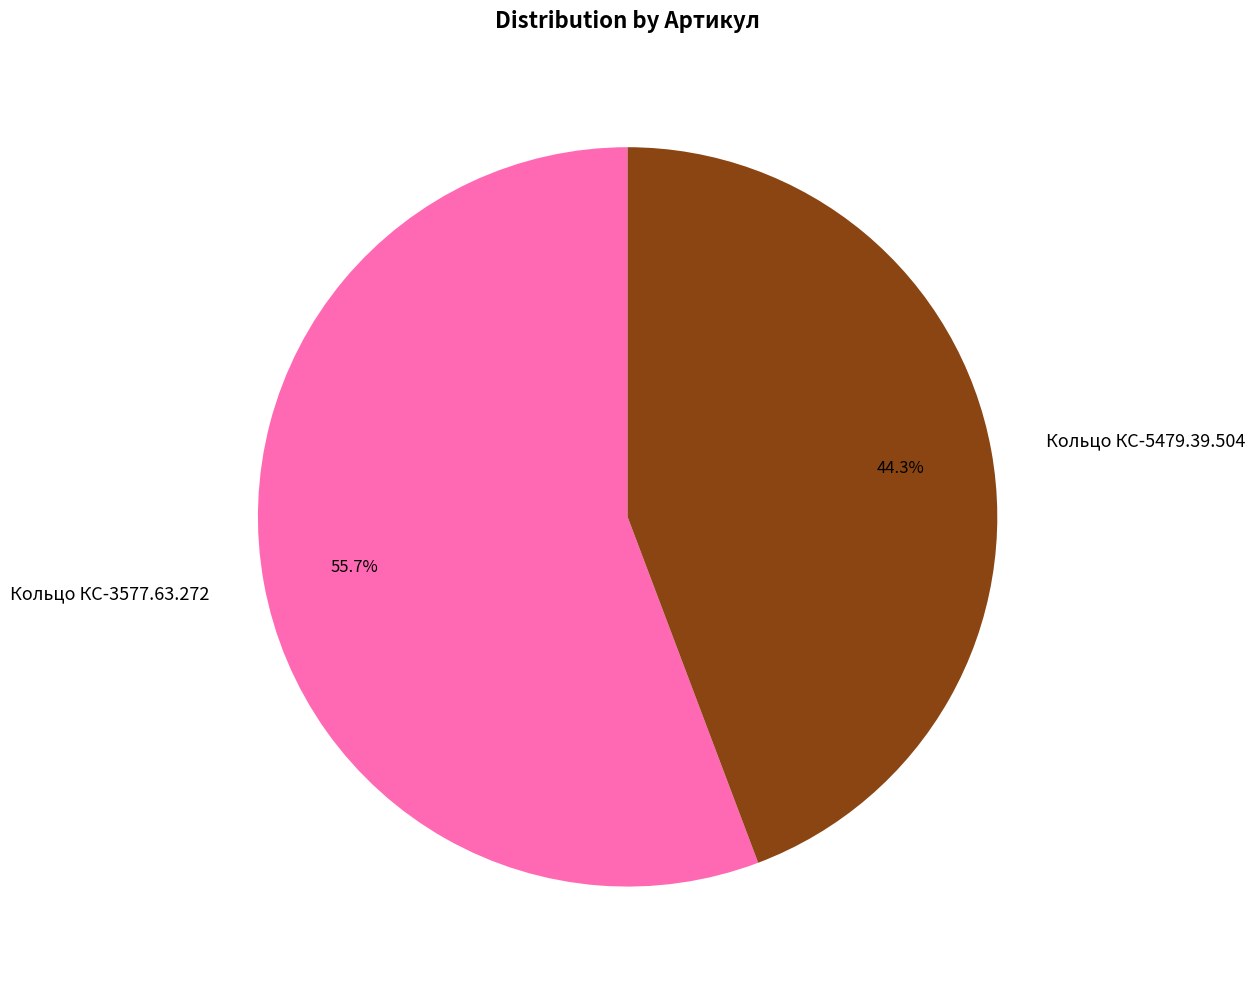

To the nearest percent, what percentage of the pie is Кольцо КС-3577.63.272?

56%